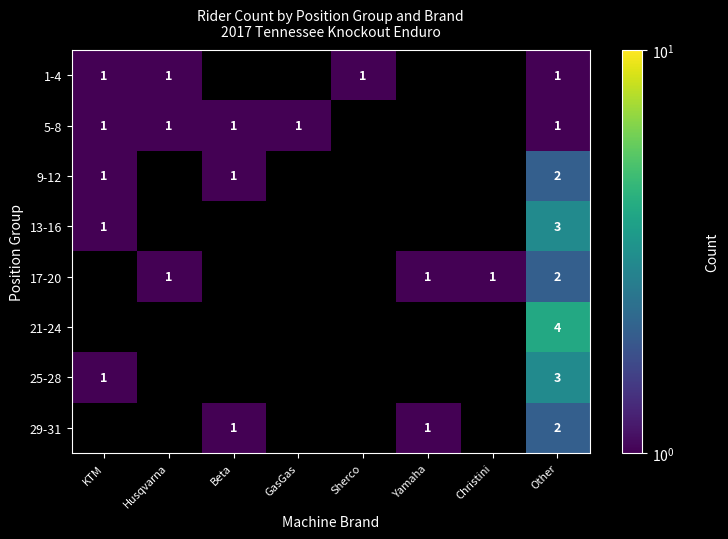

True or false: 5-8 has a value of 1 at KTM.

True